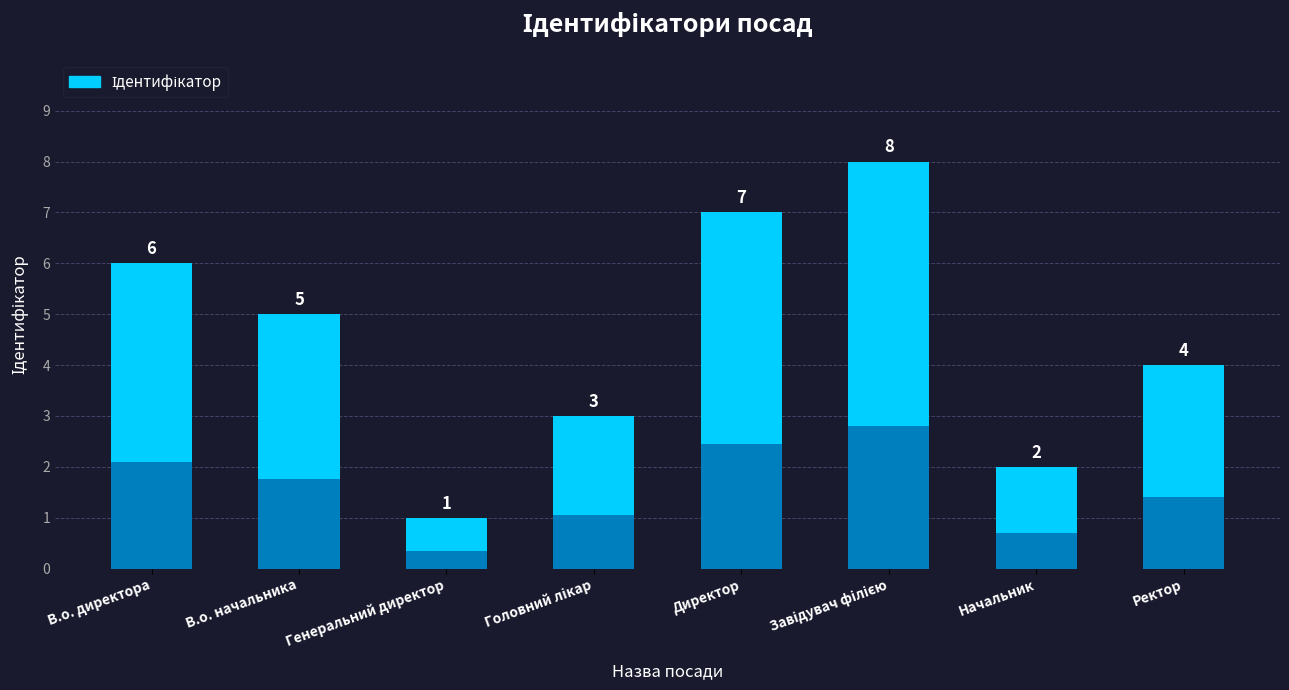

The value at Завідувач філією is 8. True or false?

True